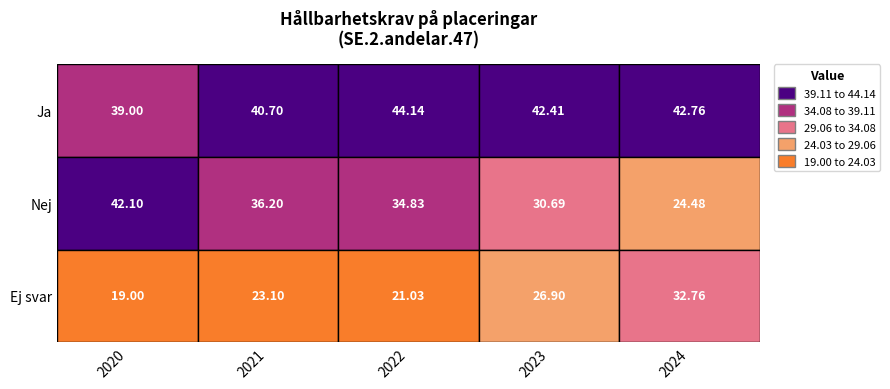

Reading left to right, extract all data points from this chart.

Ja: 2020=39.0	2021=40.7	2022=44.1	2023=42.4	2024=42.8
Nej: 2020=42.1	2021=36.2	2022=34.8	2023=30.7	2024=24.5
Ej svar: 2020=19.0	2021=23.1	2022=21.0	2023=26.9	2024=32.8